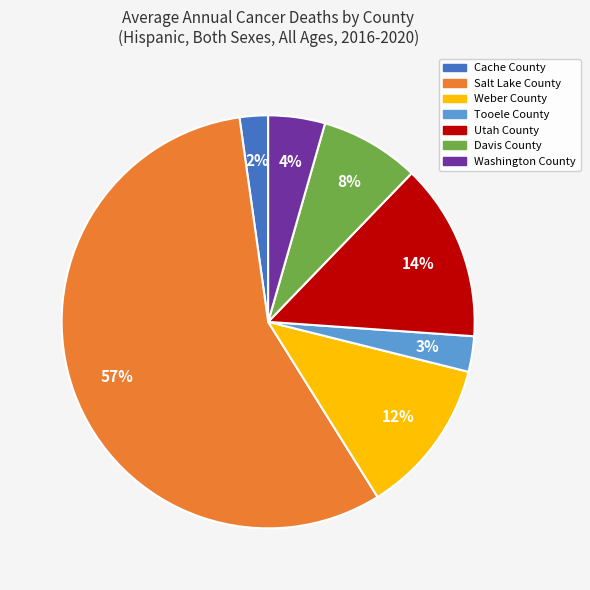

Which category has the biggest portion of the pie?

Salt Lake County